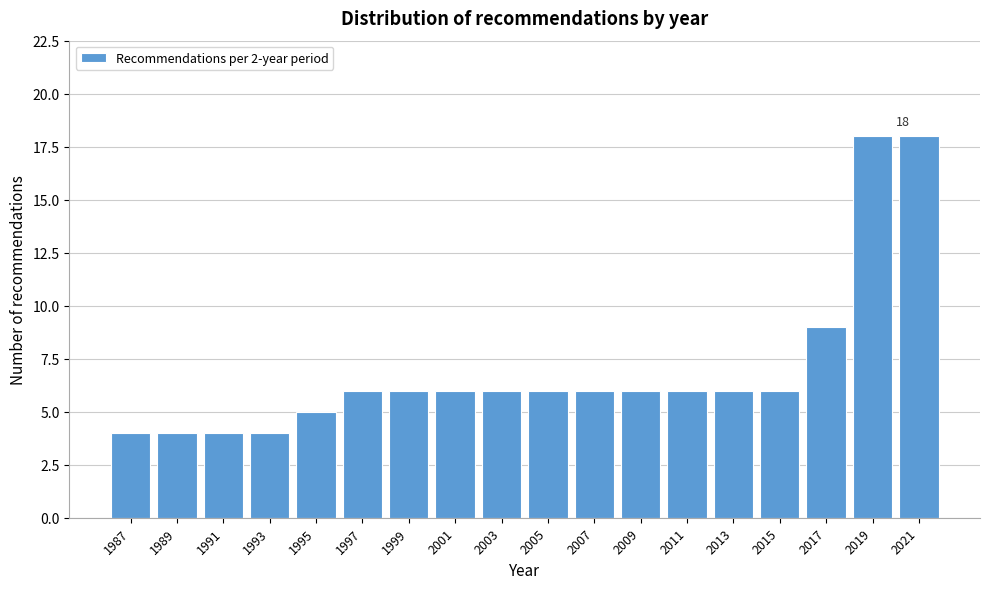

Reading left to right, transcribe all the data shown in this chart.

4	4	4	4	5	6	6	6	6	6	6	6	6	6	6	9	18	18